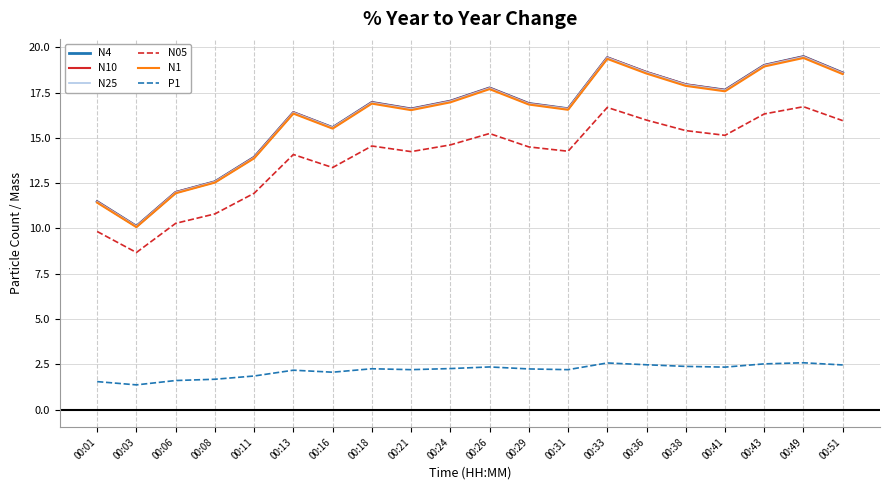

What is the difference between the highest and lowest values at 00:26?

15.4